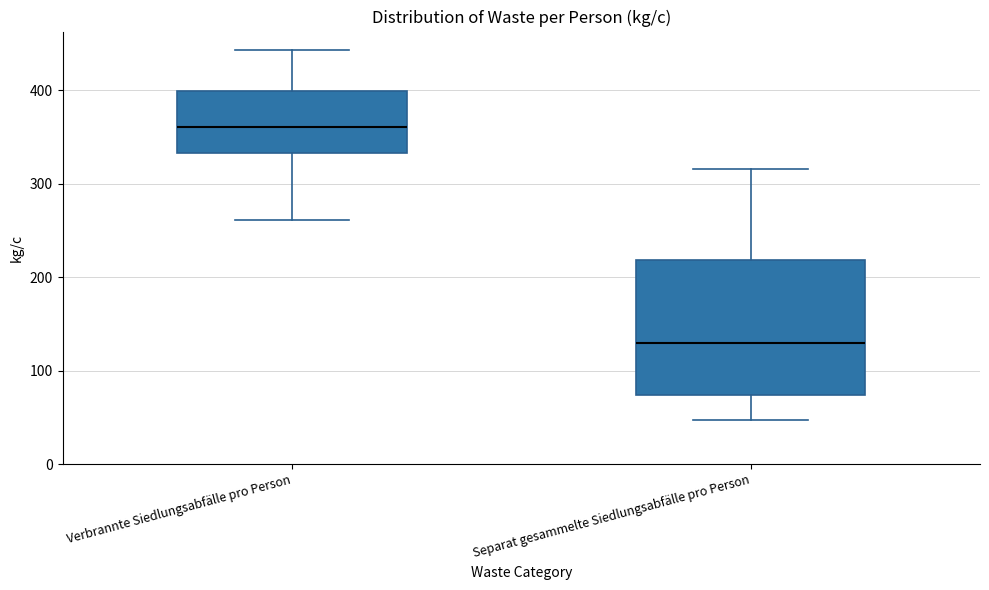

Which box is the tallest, from its lower edge to its upper edge?

Separat gesammelte Siedlungsabfälle pro Person